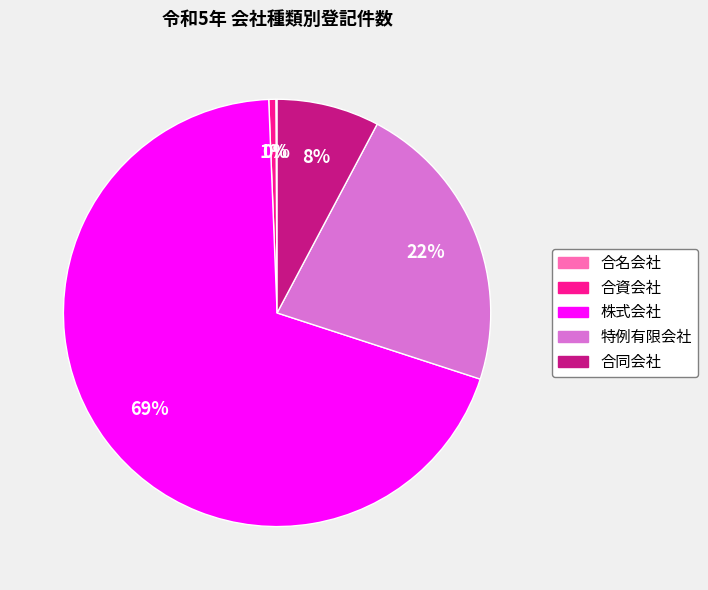

To the nearest percent, what percentage of the pie is 合同会社?

8%